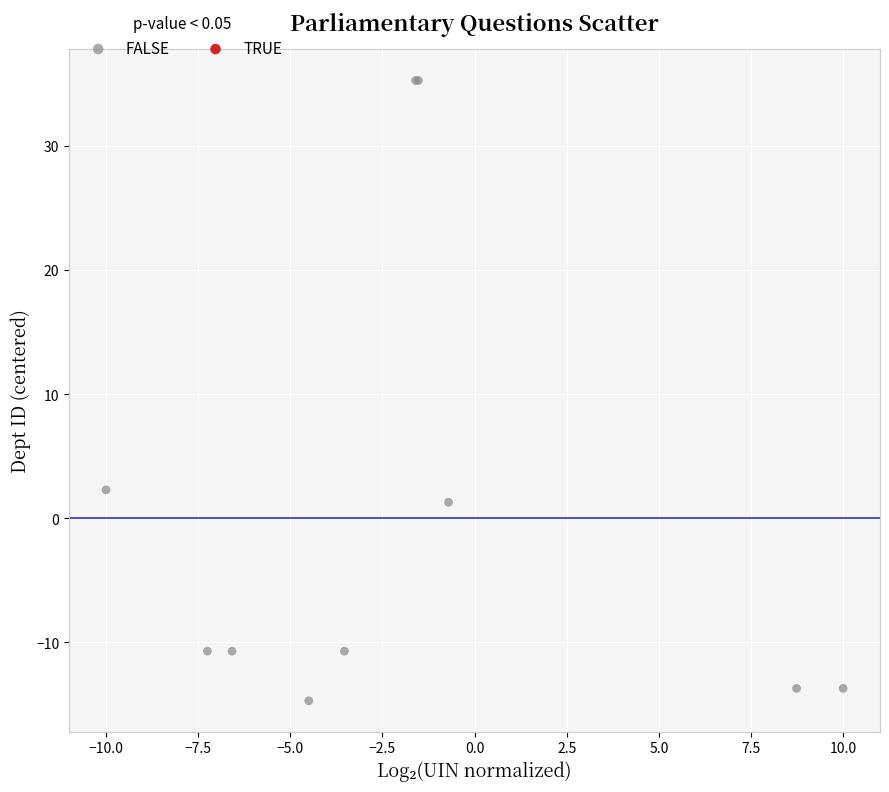

What Y value in the scatter plot is closest to 10?

2.3